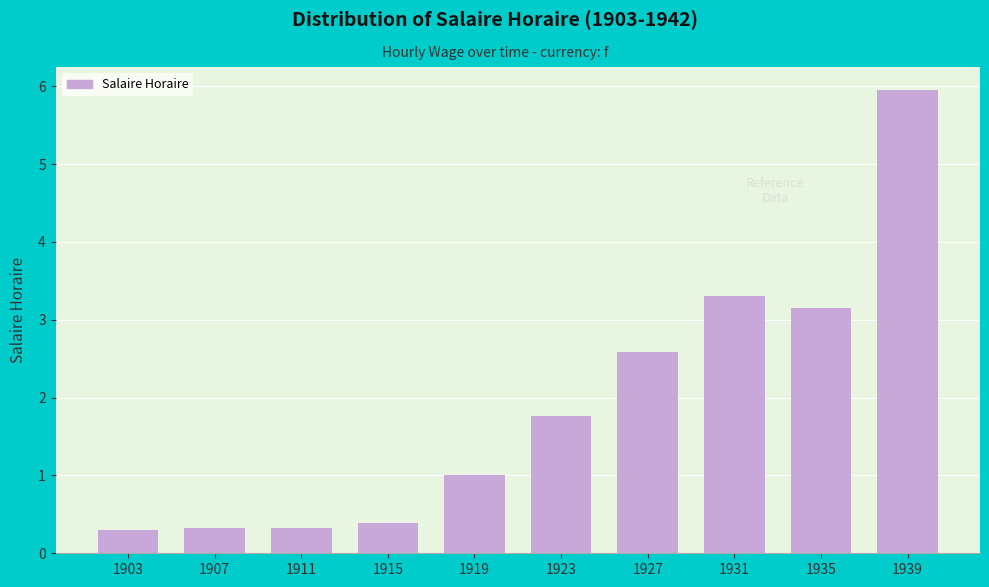

What is the sum of all values?

19.1